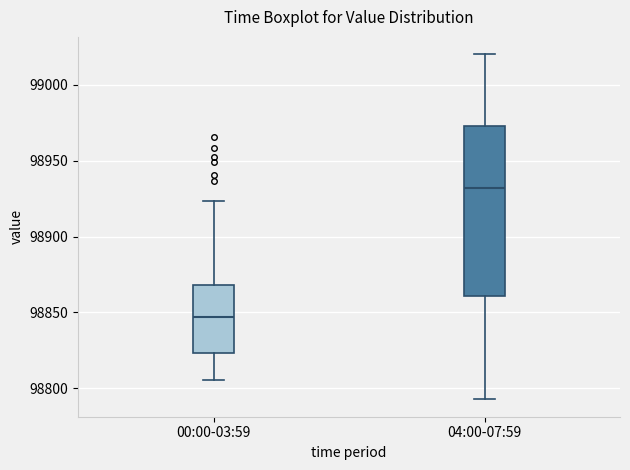

Where does the upper whisker of the box for 04:00-07:59 end on the y-axis? The values are not printed on the chart, so give them approximately, as read against the axis.

99020